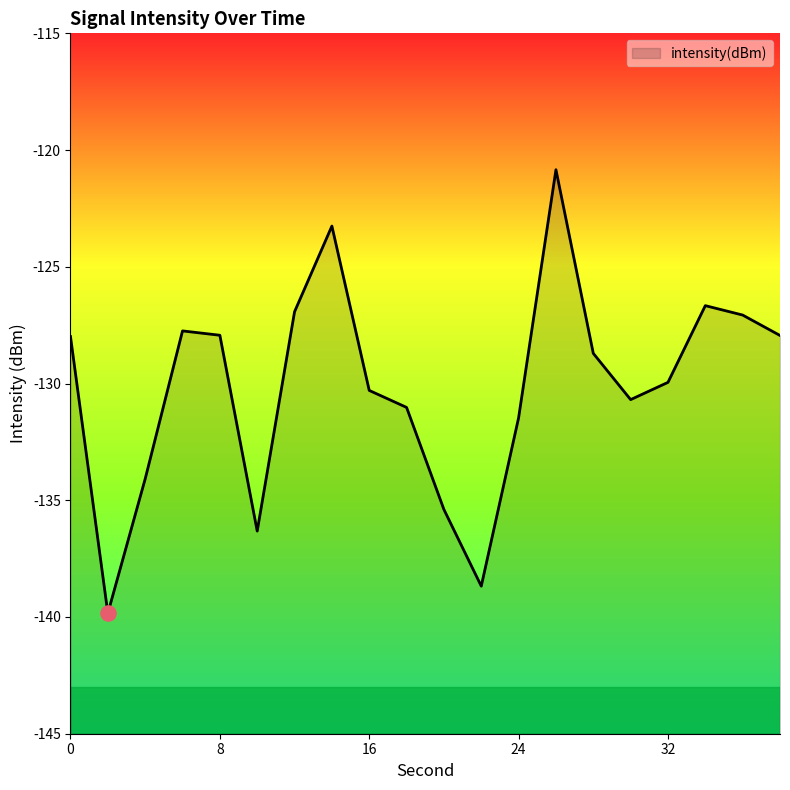

Between 30 and 28, which is larger?

28